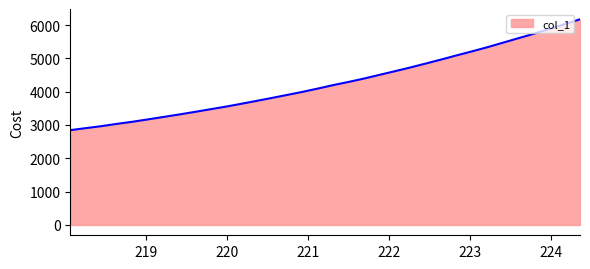

How many lines are shown in the chart?

1